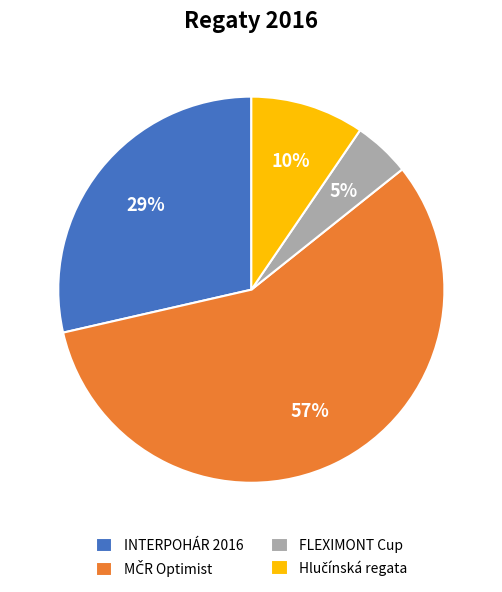

Is the sum of INTERPOHÁR 2016 and FLEXIMONT Cup greater than half?

No